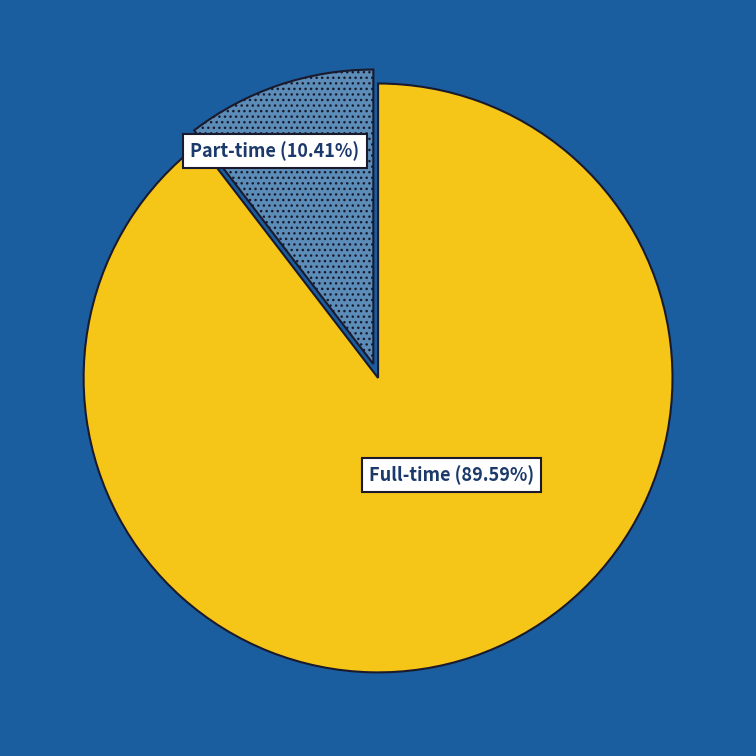

Does any single category account for the majority?

Yes